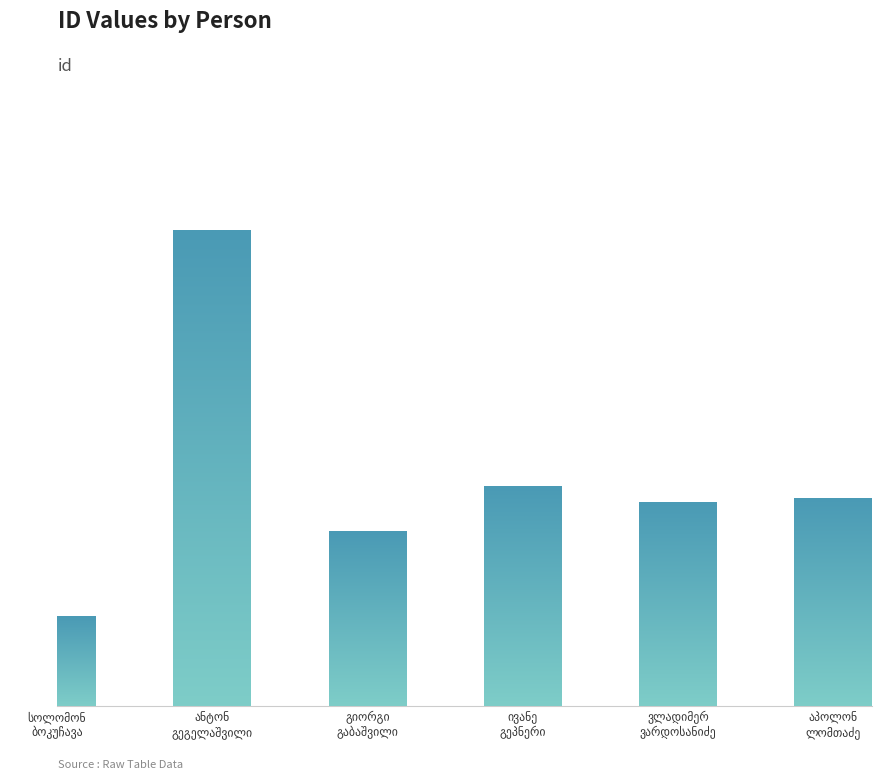

Rank the categories by value from lowest to highest.

სოლომონ
ბოკუჩავა, გიორგი
გაბაშვილი, ვლადიმერ
ვარდოსანიძე, აპოლონ
ლომთაძე, ივანე
გეპნერი, ანტონ
გეგელაშვილი